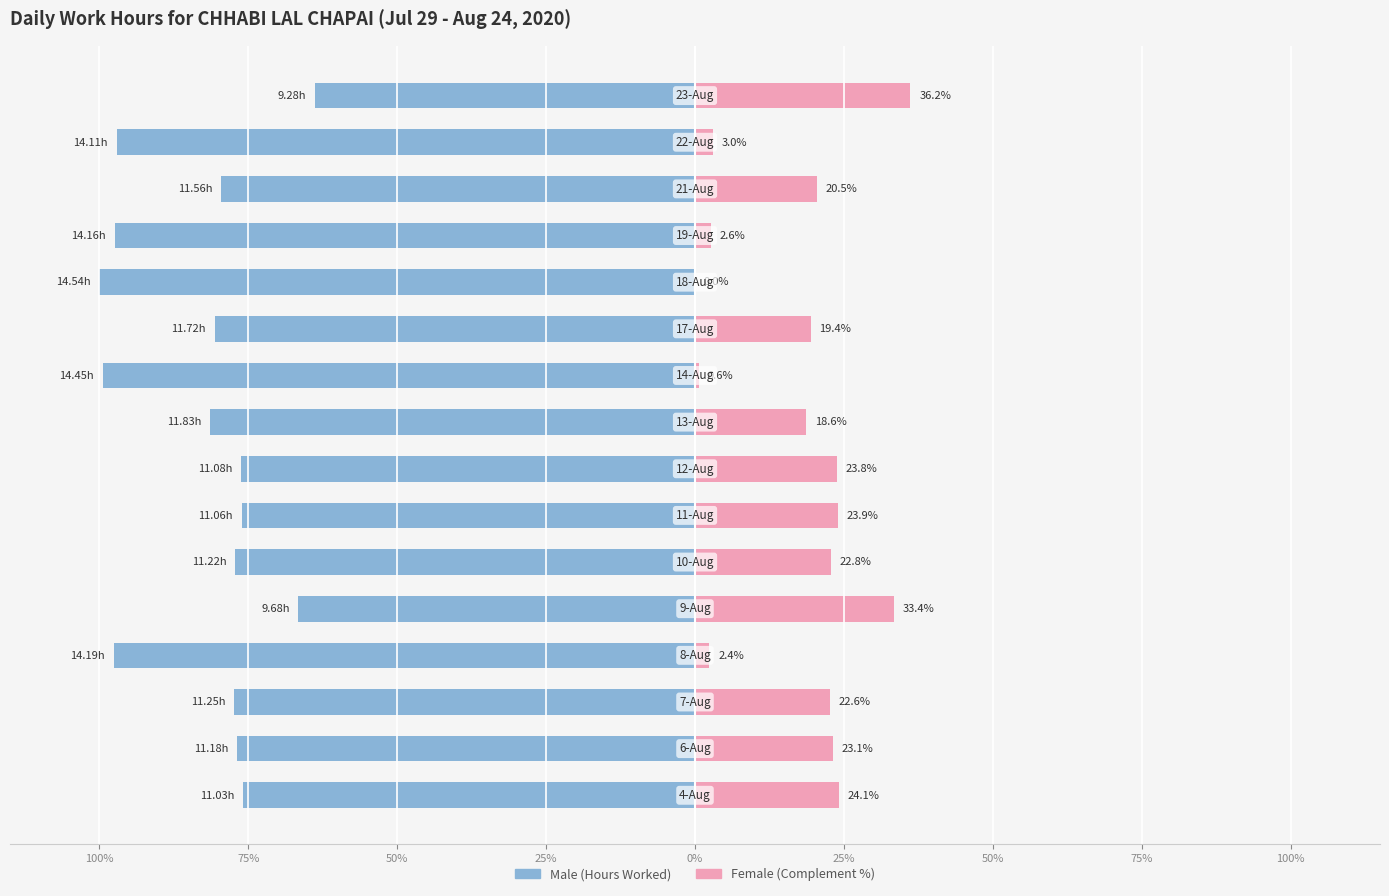

What is the total value across all series at 0%?

-33.1